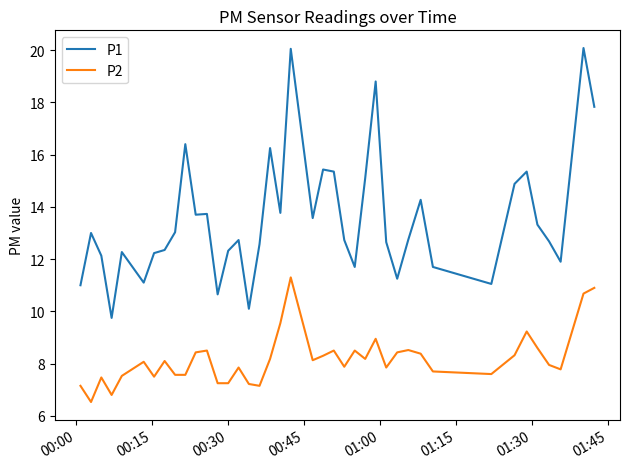

True or false: P1 and P2 intersect in this chart.

False